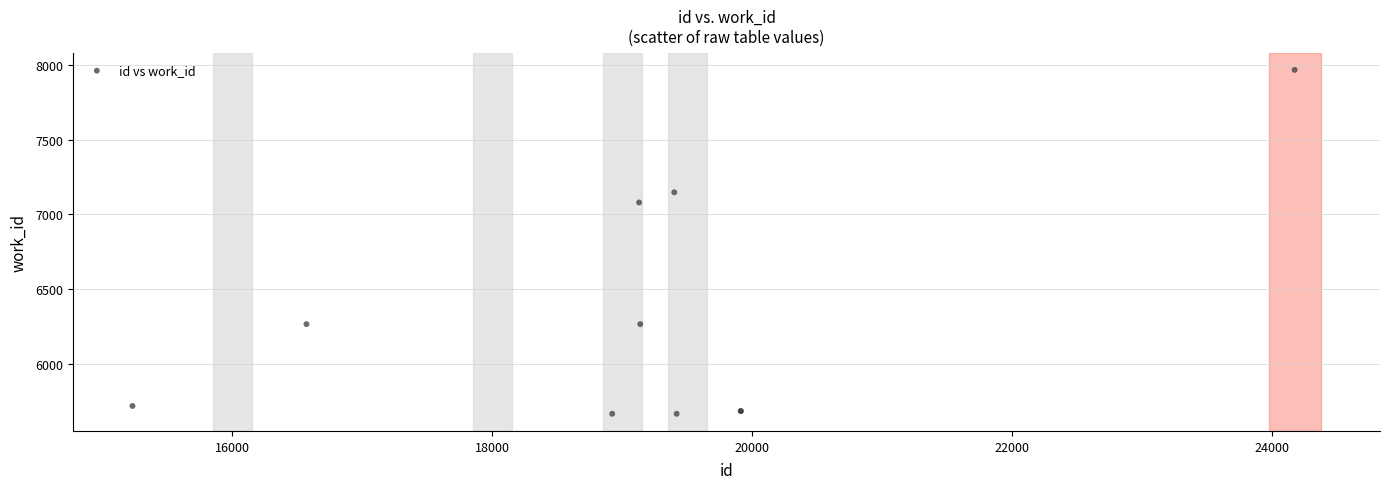

What Y value in the scatter plot is closest to 6816?

7080